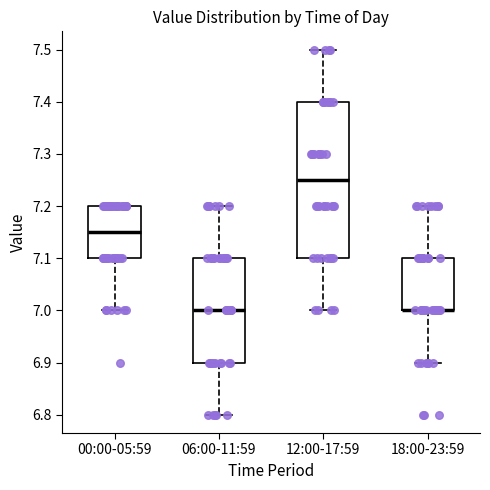

Where does the upper whisker of the box for 06:00-11:59 end on the y-axis? The values are not printed on the chart, so give them approximately, as read against the axis.

7.20